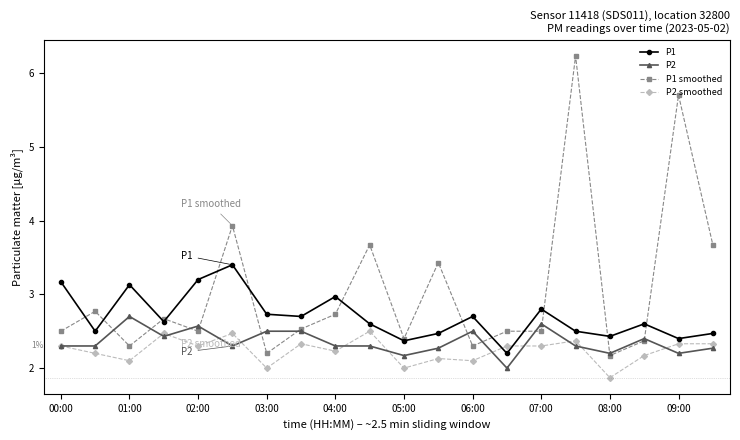

True or false: P2 smoothed and P1 smoothed intersect in this chart.

False